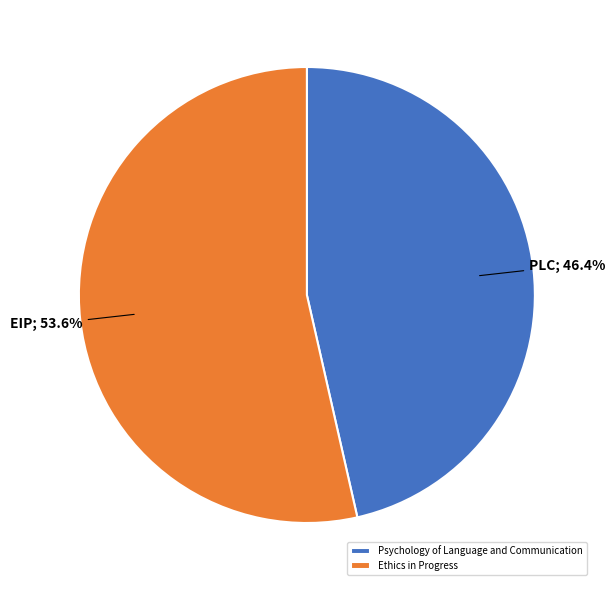

Which slice is the largest?

Ethics in Progress